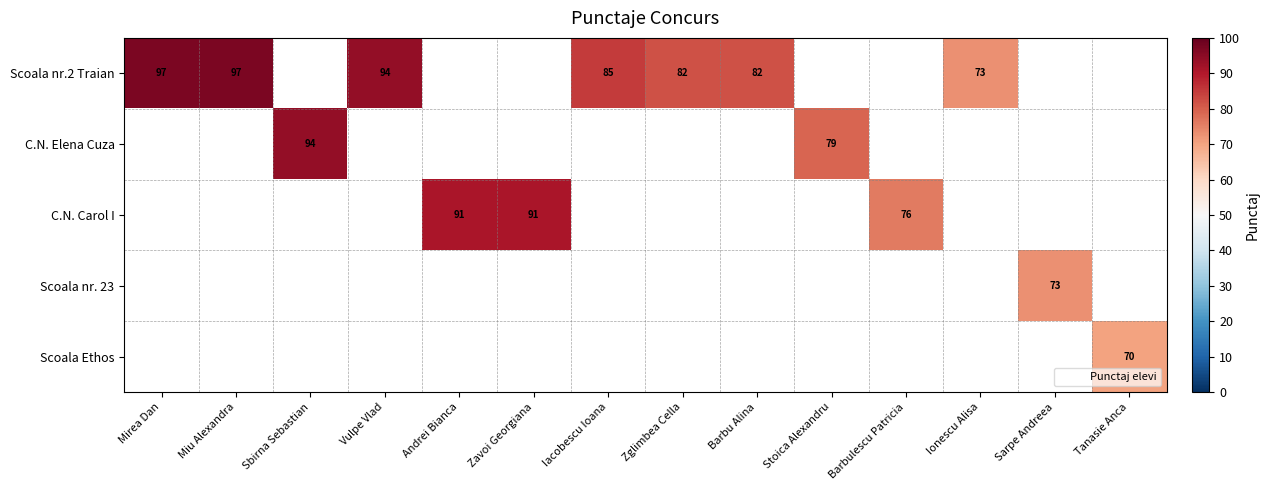

What is the difference between the maximum and minimum values in the Scoala nr.2 Traian series?

24.0